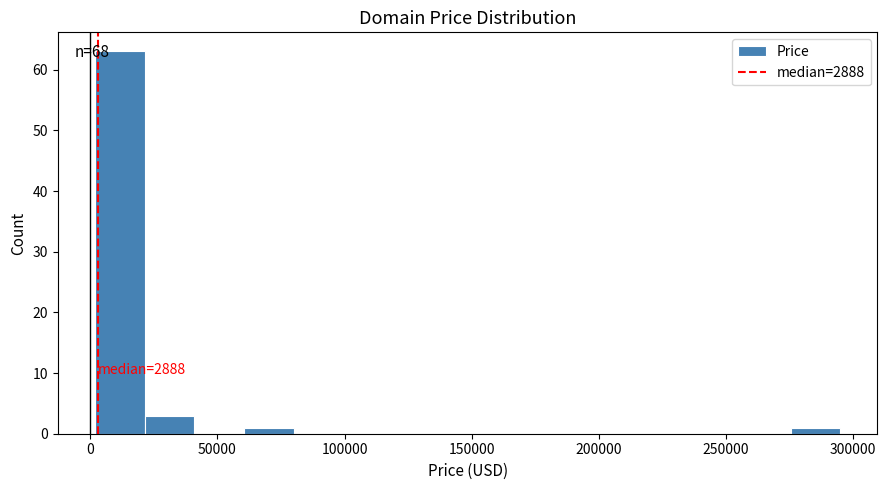

Around what value on the x-axis is the tallest bar? Give the approximate position of its centre, as read against the axis.

10000